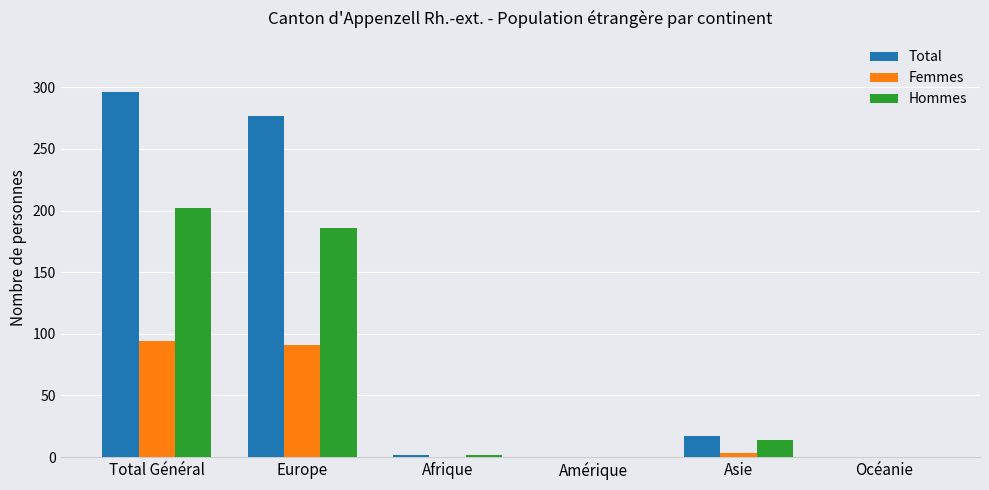

At which category is the sum across all series the highest?

Total Général